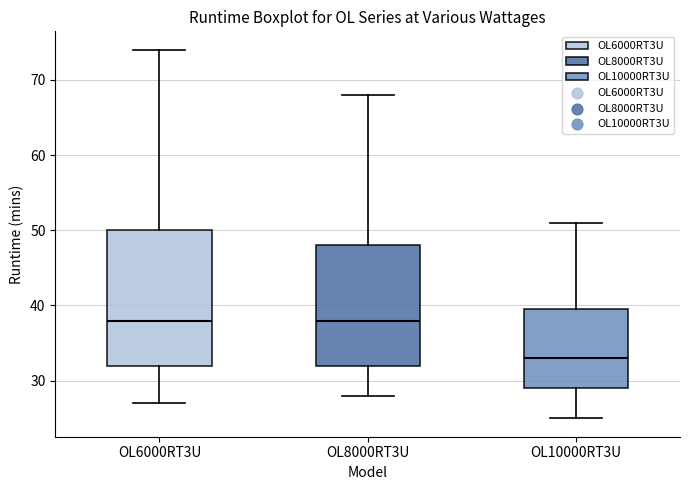

Reading left to right, read every box against the y-axis: the position of its median line, the range the box covers, and the ends of its whiskers. The values are not printed on the chart, so give them approximately, as read against the axis.

OL6000RT3U: median 38, box 32 to 50, whiskers 27 to 74
OL8000RT3U: median 38, box 32 to 48, whiskers 28 to 68
OL10000RT3U: median 33, box 29 to 40, whiskers 25 to 51